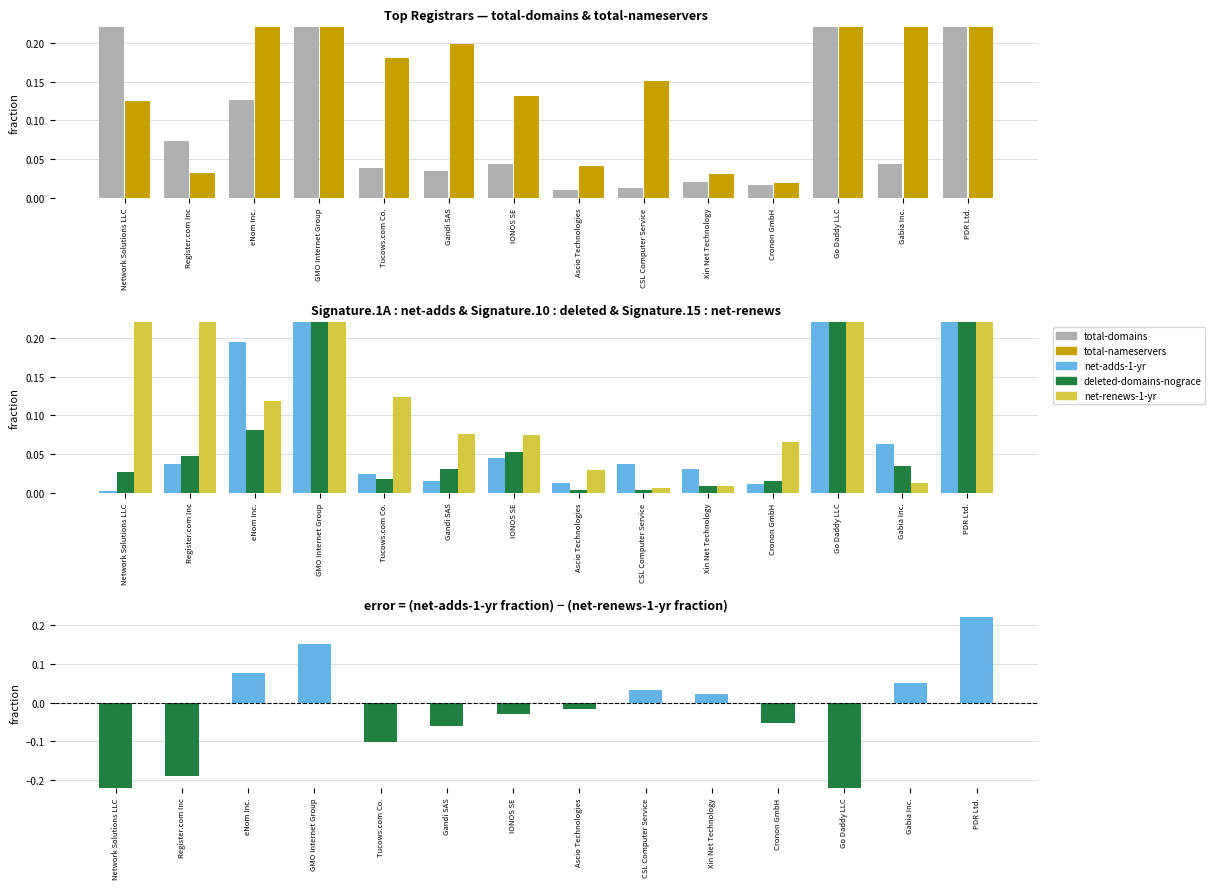

Rank the categories by net-adds-1-yr minus net-renews-1-yr value from highest to lowest.

PDR Ltd., GMO Internet Group, eNom Inc., Gabia Inc., CSL Computer Service, Xin Net Technology, Ascio Technologies, IONOS SE, Cronon GmbH, Gandi SAS, Tucows.com Co., Register.com Inc, Go Daddy LLC, Network Solutions LLC